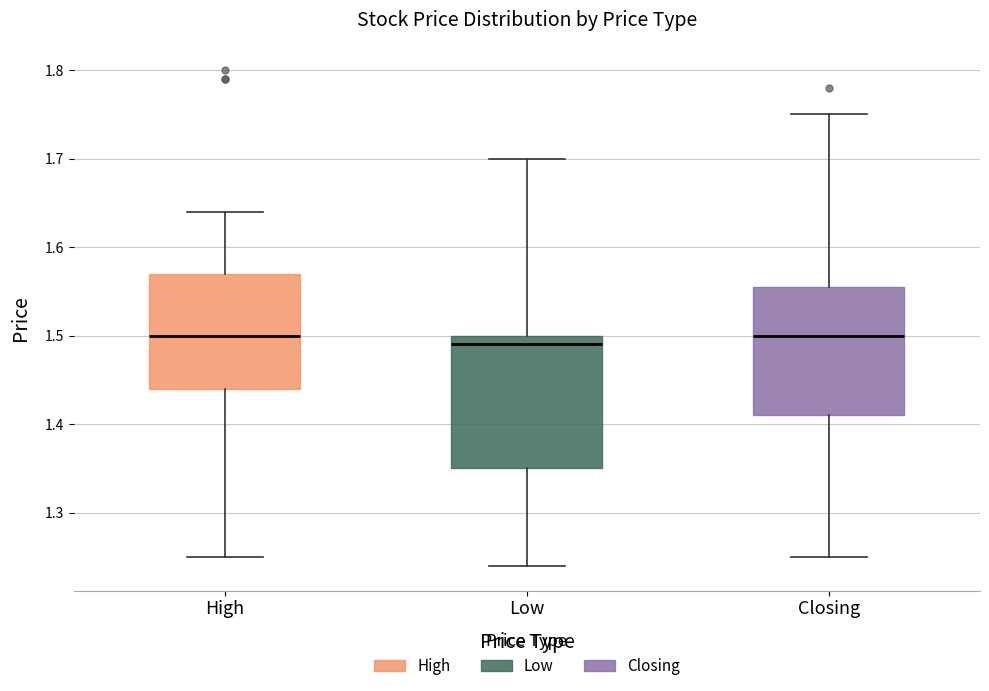

Which box's median line is the lowest?

Low